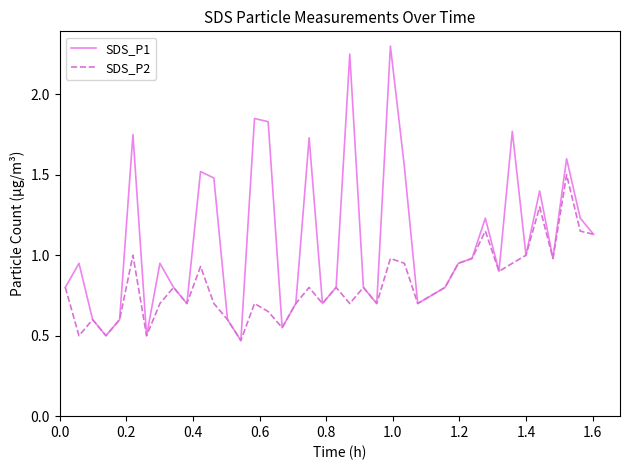

What is the highest value of the SDS_P1 series?

2.3